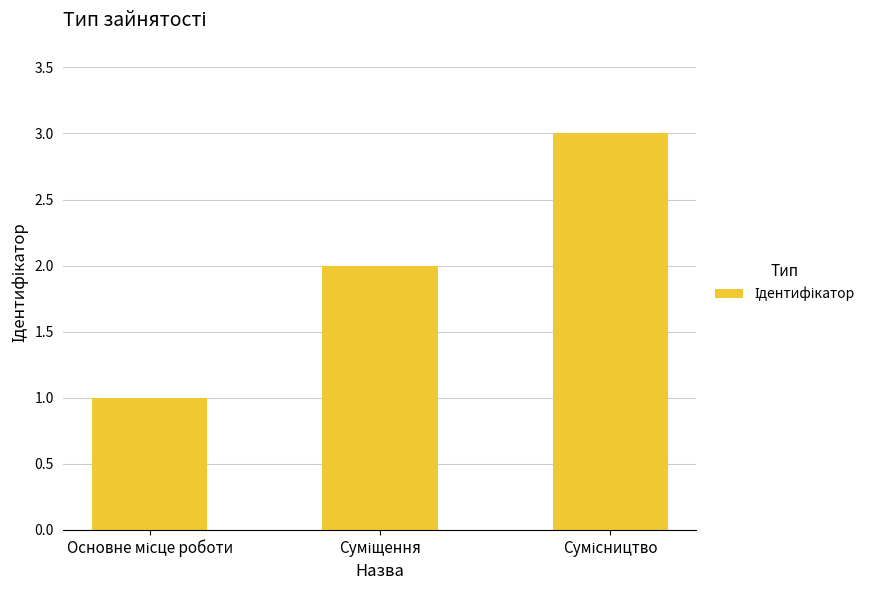

Count the number of categories in the chart.

3